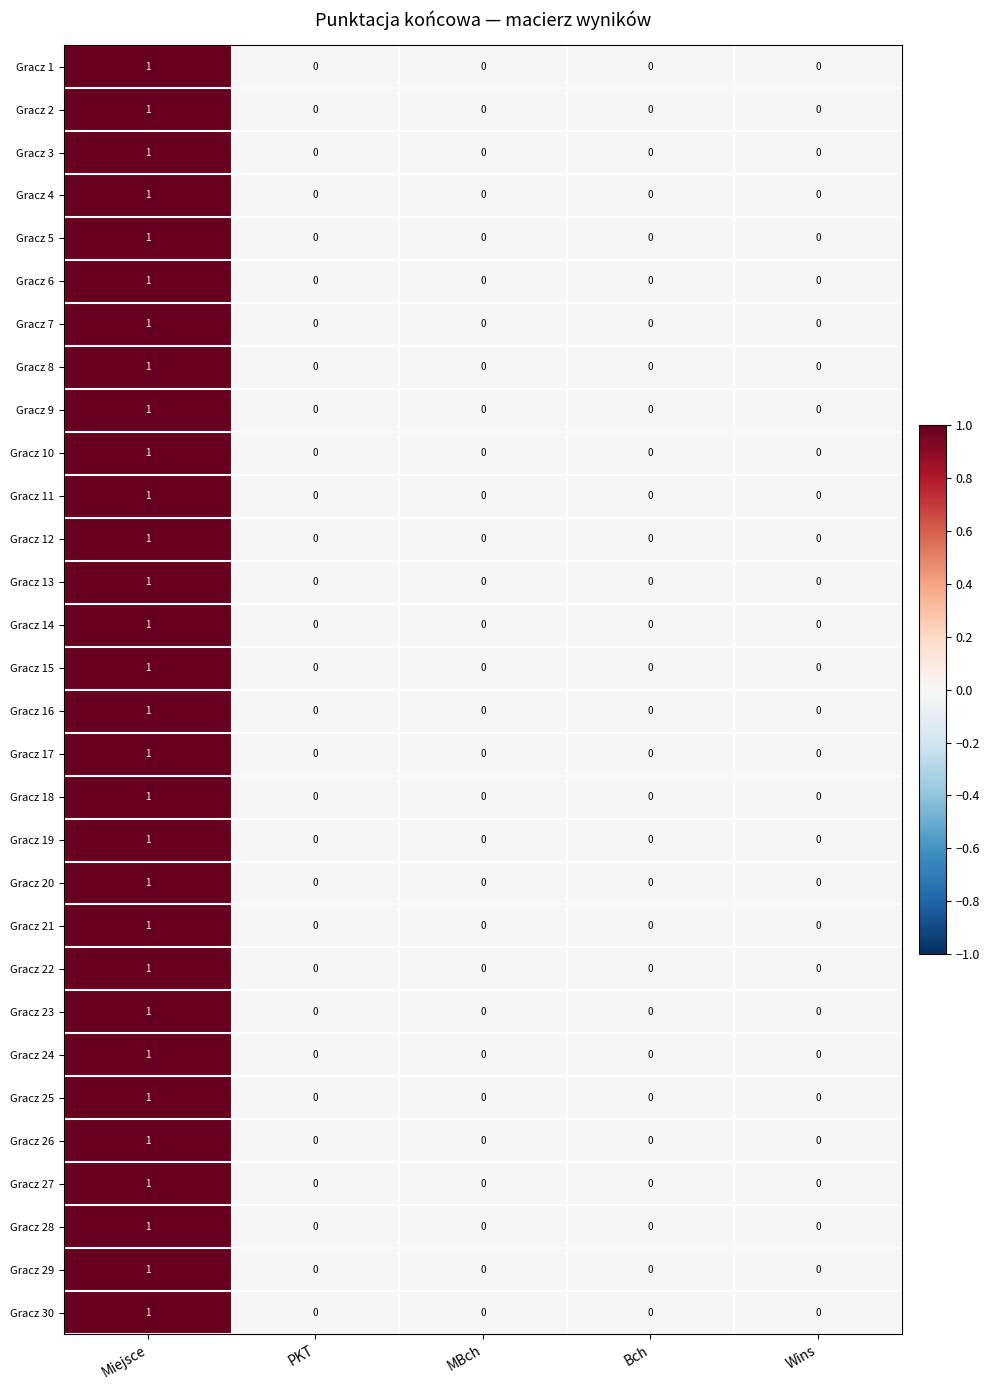

Count the Gracz 3 values in the range 0 to 1.

5